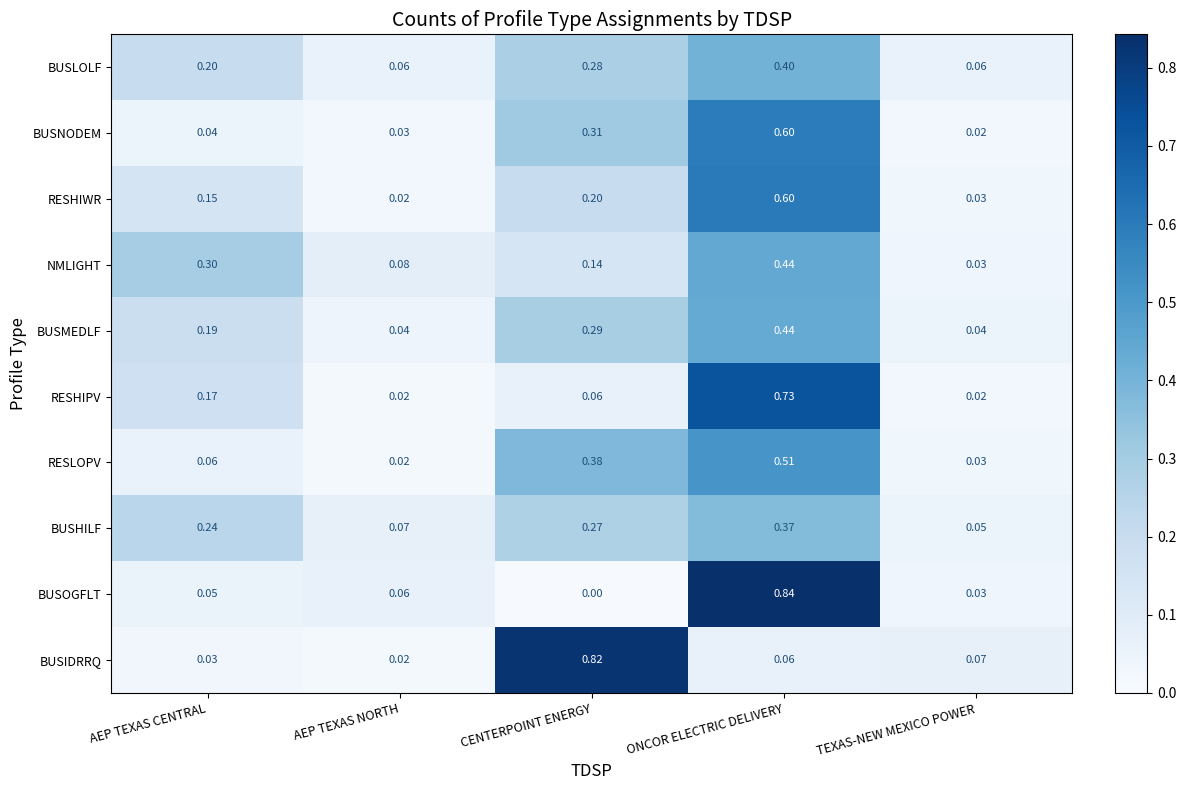

At which label does BUSIDRRQ reach its minimum?

AEP TEXAS NORTH